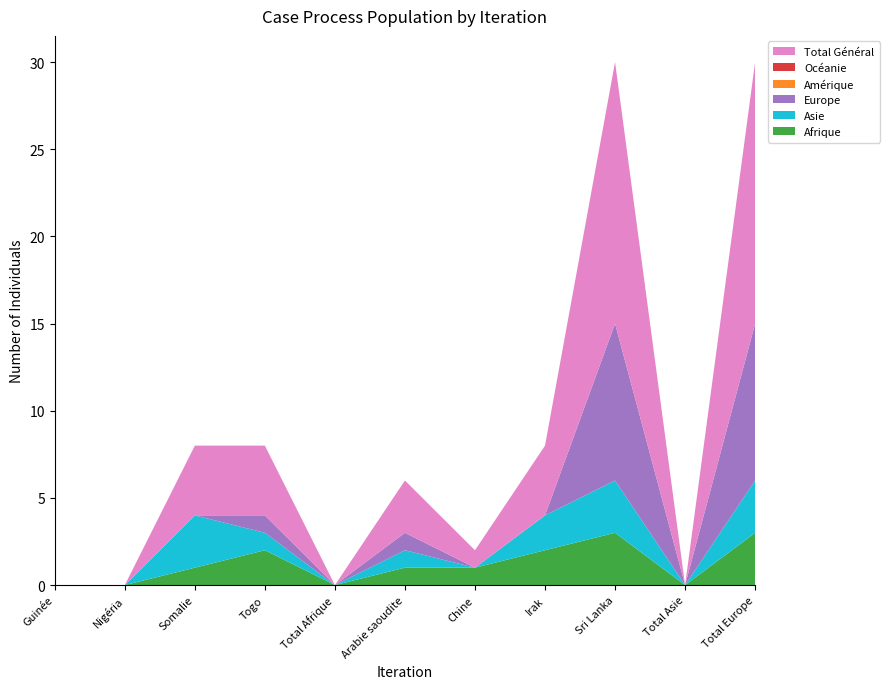

Does the chart have visible grid lines?

No